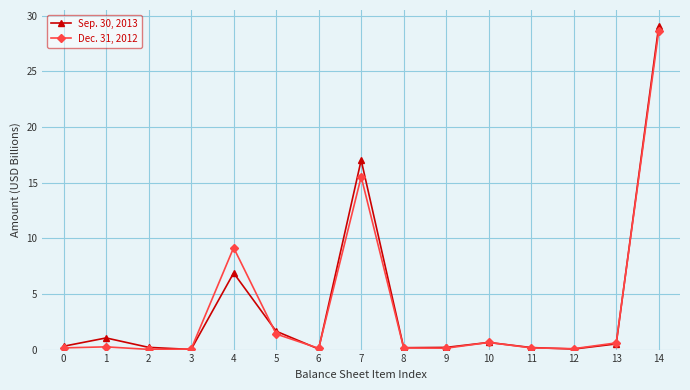

True or false: Sep. 30, 2013 has more than 1 interior local peaks.

True